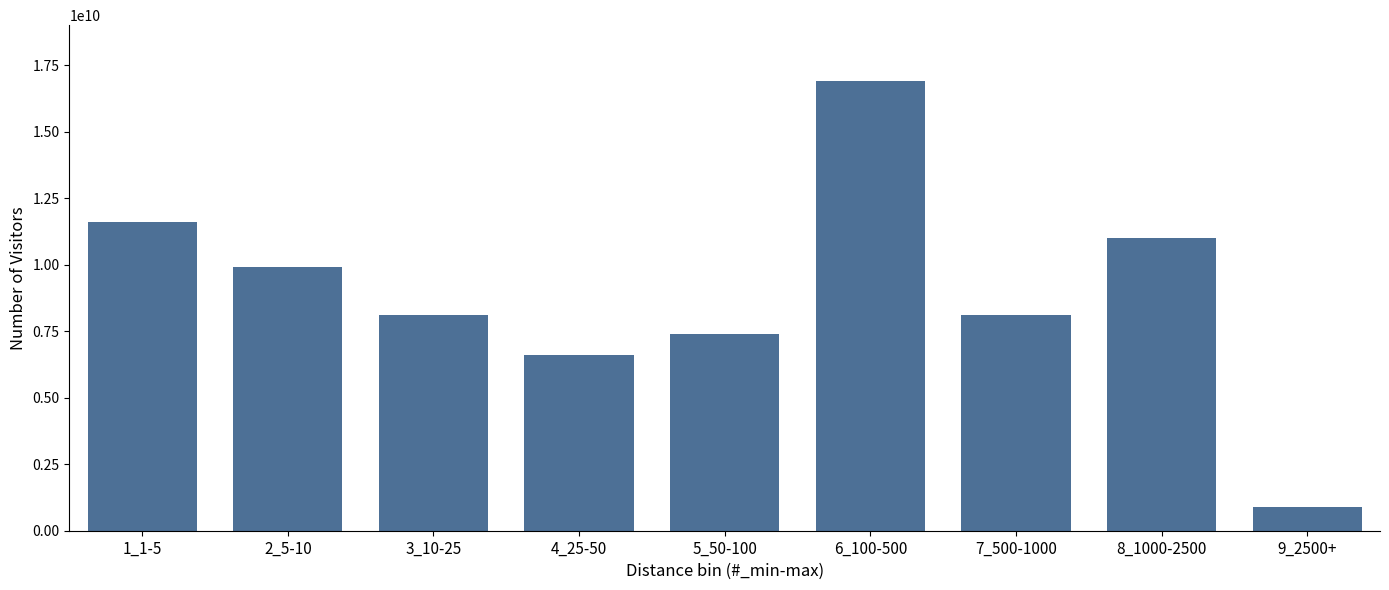

Reading left to right, transcribe all the data shown in this chart.

11600000000	9900000000	8100000000	6600000000	7400000000	16900000000	8100000000	11000000000	900000000